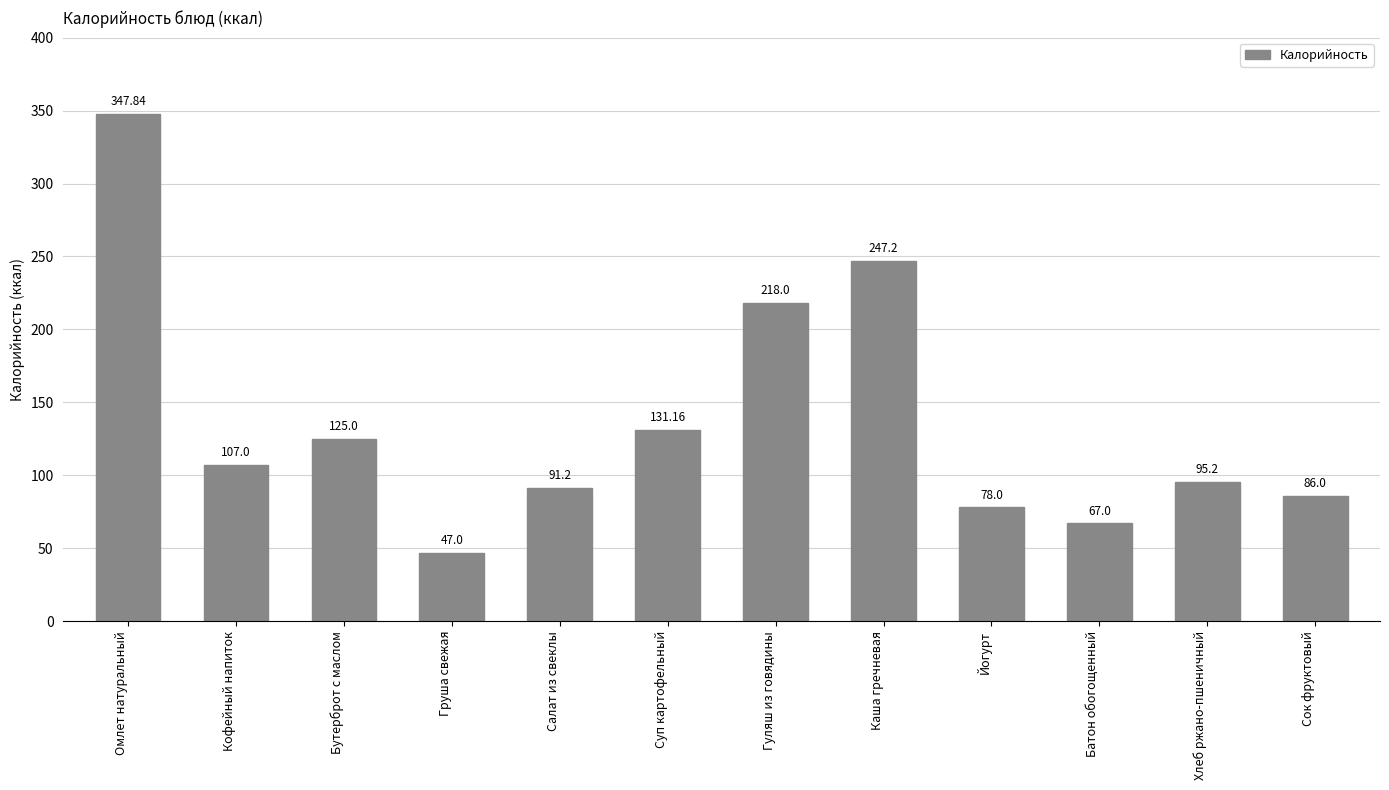

How many bars are there in total?

12